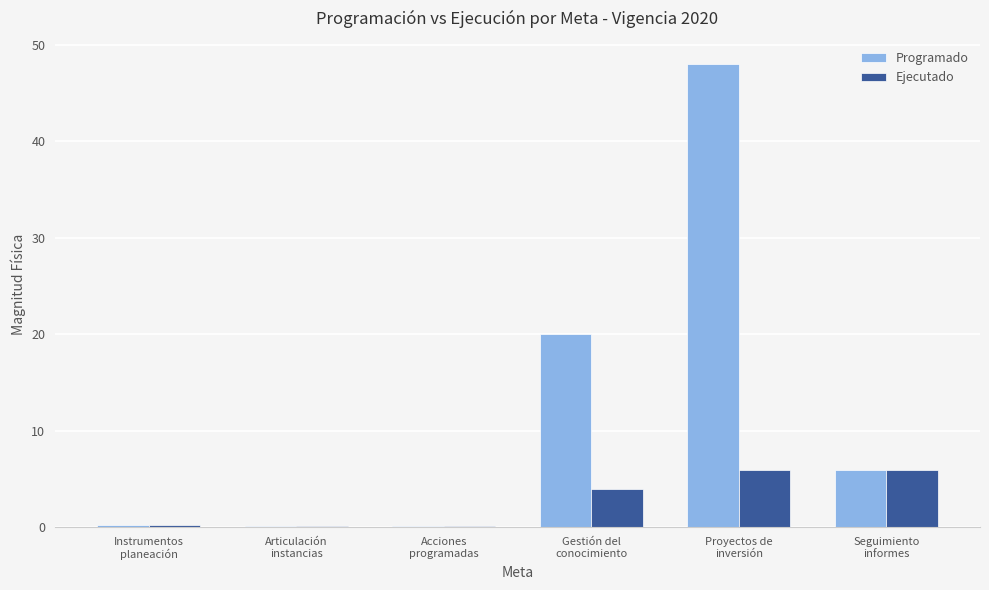

What is the highest value of the Ejecutado series?

6.0